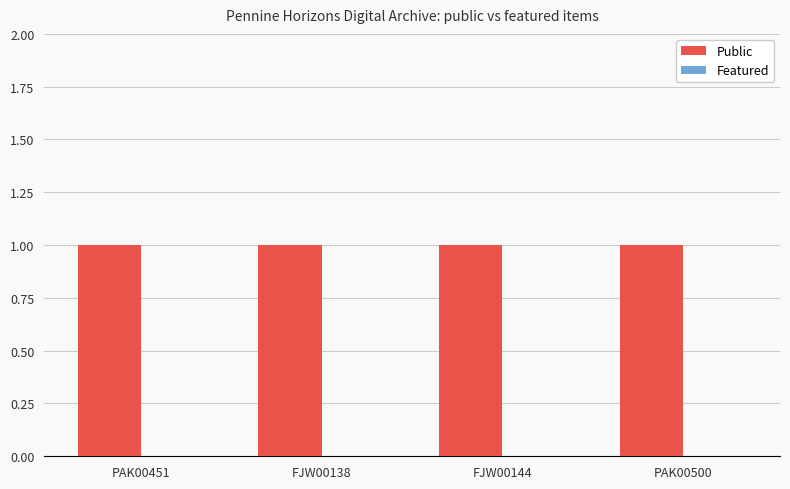

What is the label of the 4th bar from the right?

PAK00451